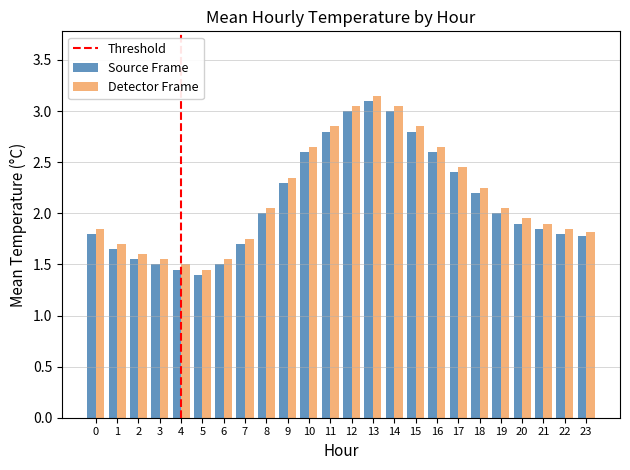

What is the difference between the Detector Frame values at 23 and 11?

1.0